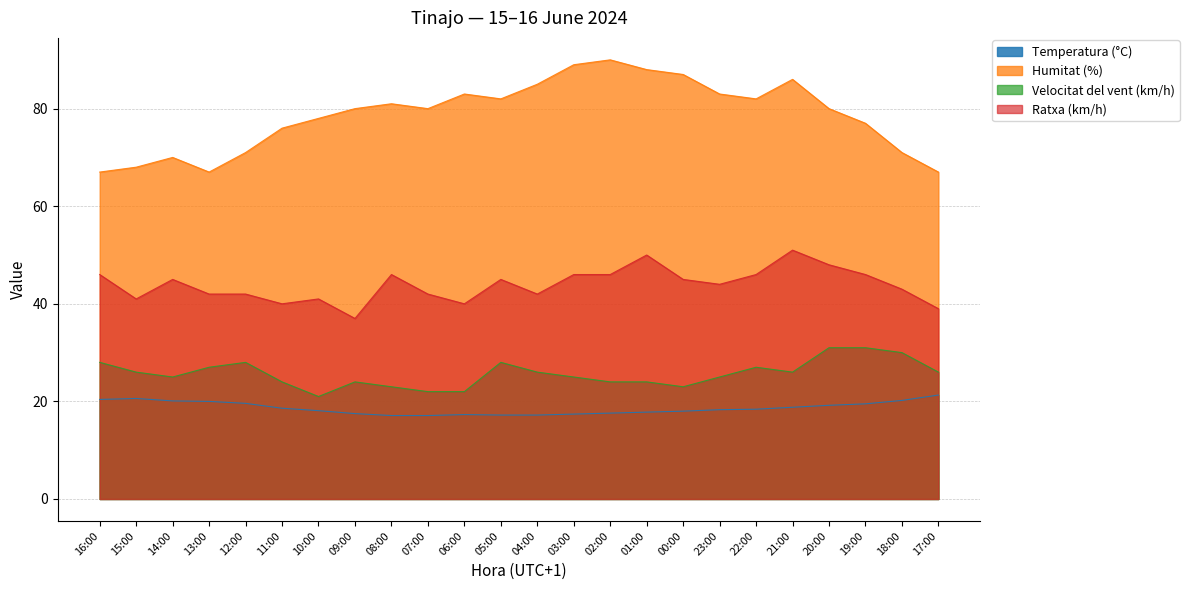

What is the difference between the maximum and minimum values in the Velocitat del vent (km/h) series?

10.0